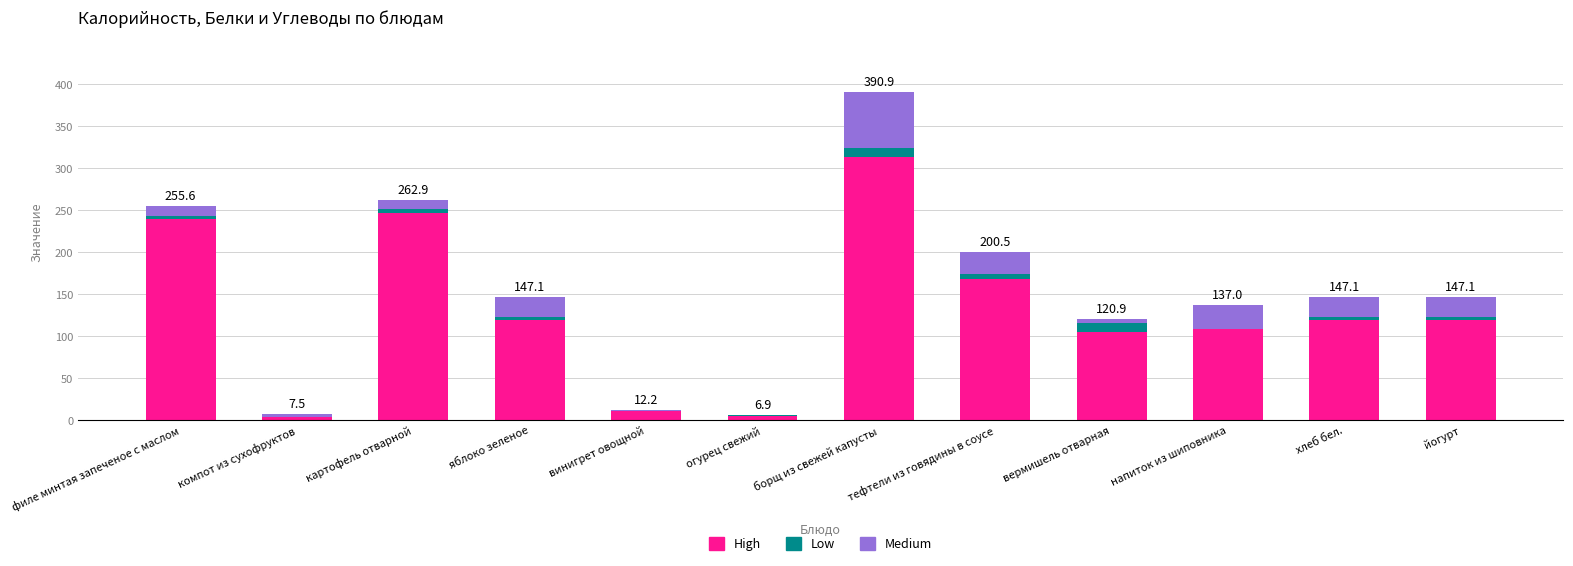

At which category is the sum across all series the highest?

борщ из свежей капусты